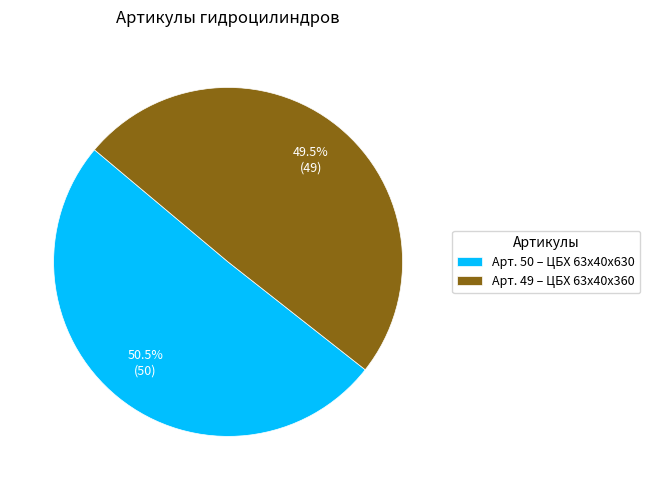

Combined, what portion of the pie is Арт. 50 – ЦБХ 63х40х630 and Арт. 49 – ЦБХ 63х40х360?

100.0%